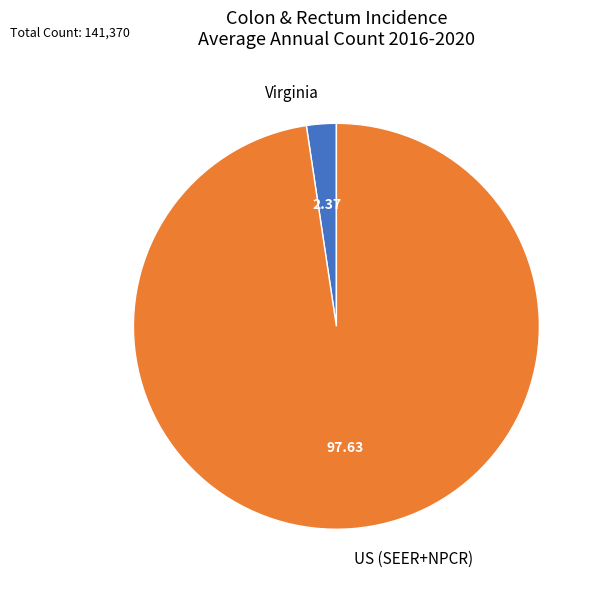

Is there a majority slice in this chart?

Yes